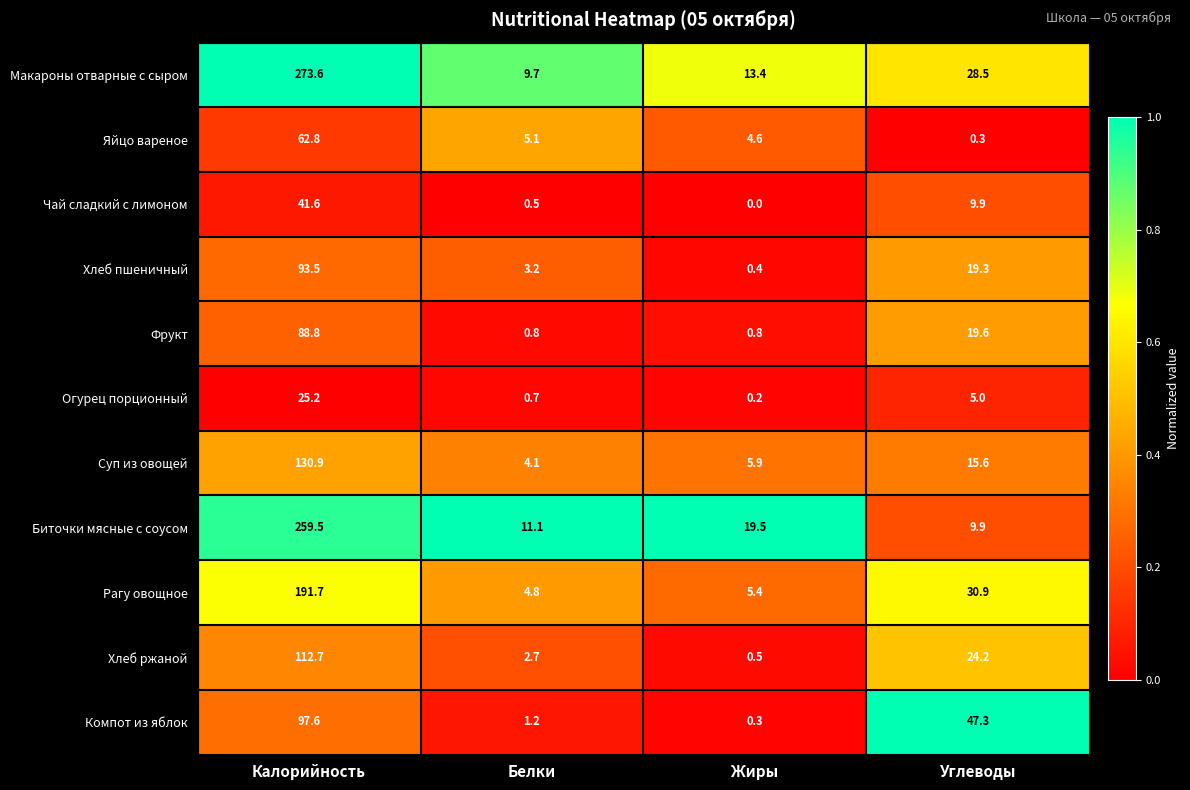

Between Калорийность and Жиры, which series saw the biggest shift?

Макароны отварные с сыром